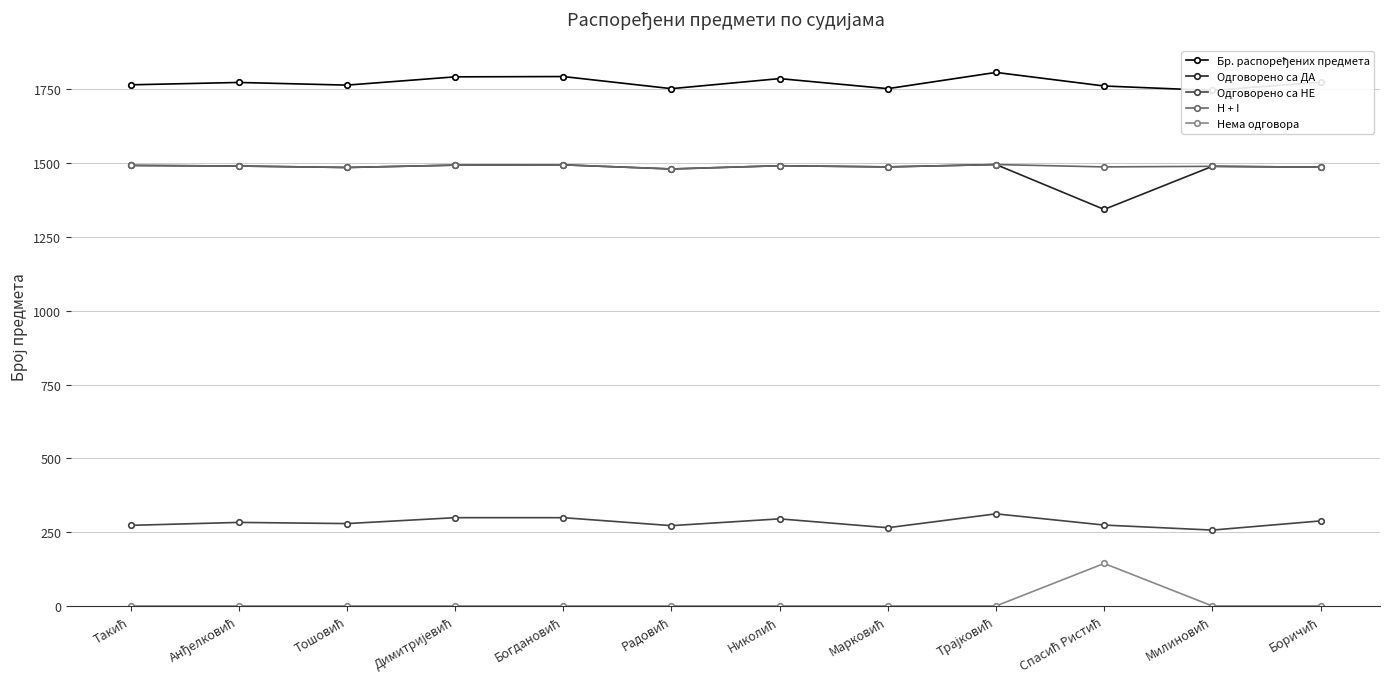

Reading left to right, extract all data points from this chart.

Бр. распоређених предмета: 1765	1773	1764	1792	1793	1752	1786	1752	1807	1761	1746	1774
Одговорено са ДА: 1492	1490	1485	1493	1494	1480	1491	1487	1495	1343	1489	1486
Одговорено са НЕ: 273	283	279	299	299	272	295	265	312	274	257	288
H + I: 1492	1490	1485	1493	1494	1480	1491	1487	1495	1487	1489	1486
Нема одговора: 0	0	0	0	0	0	0	0	0	144	0	0